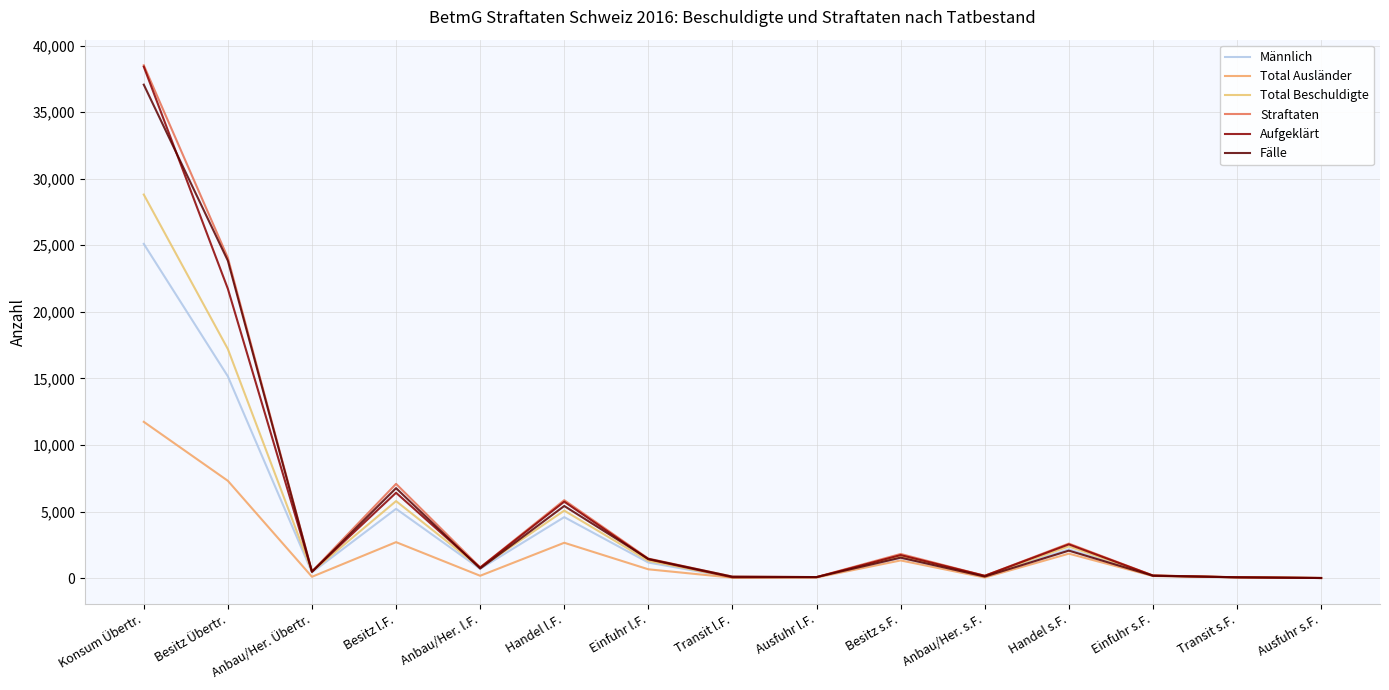

What is the difference between the maximum and minimum values in the Männlich series?

25101